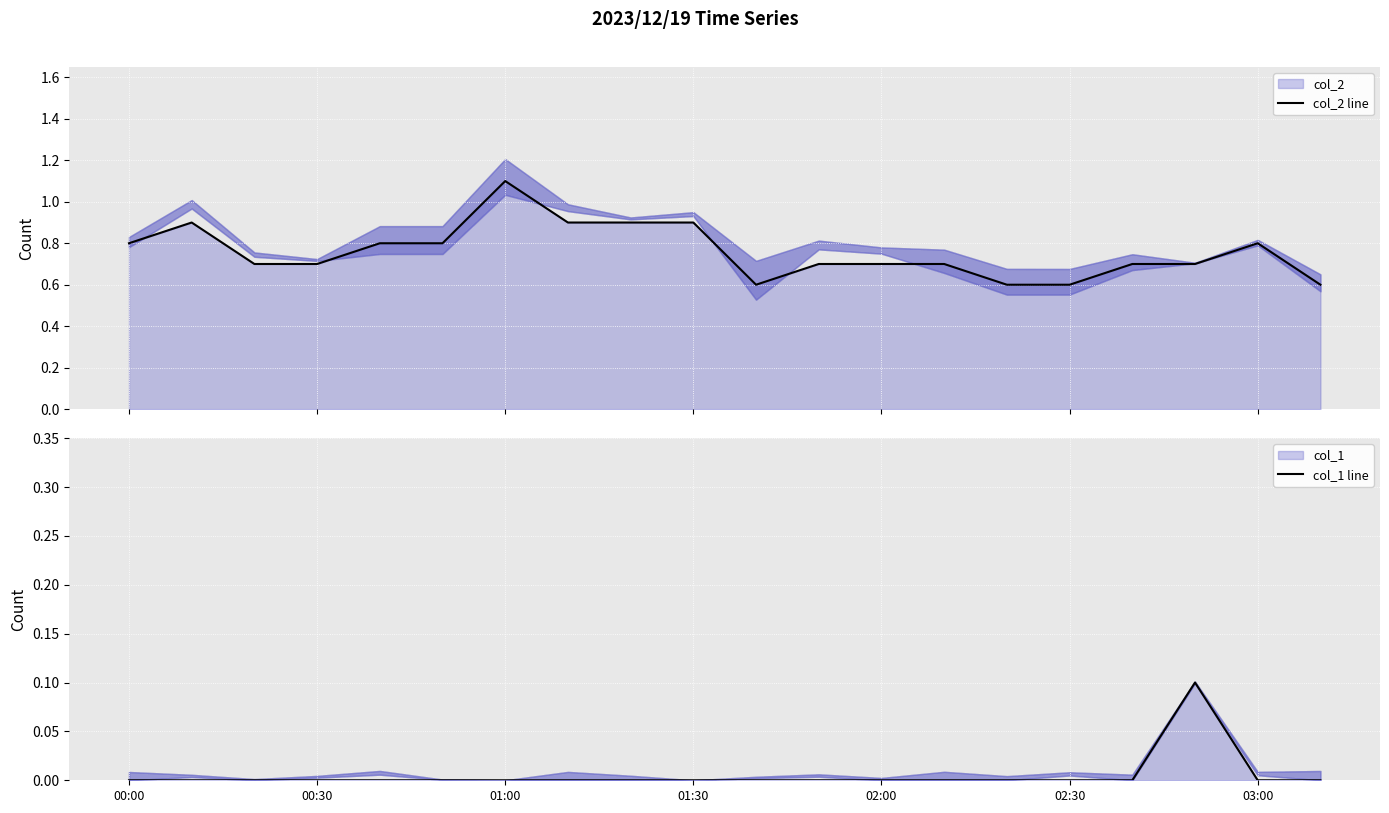

At which category does the chart reach its minimum across all series?

00:00